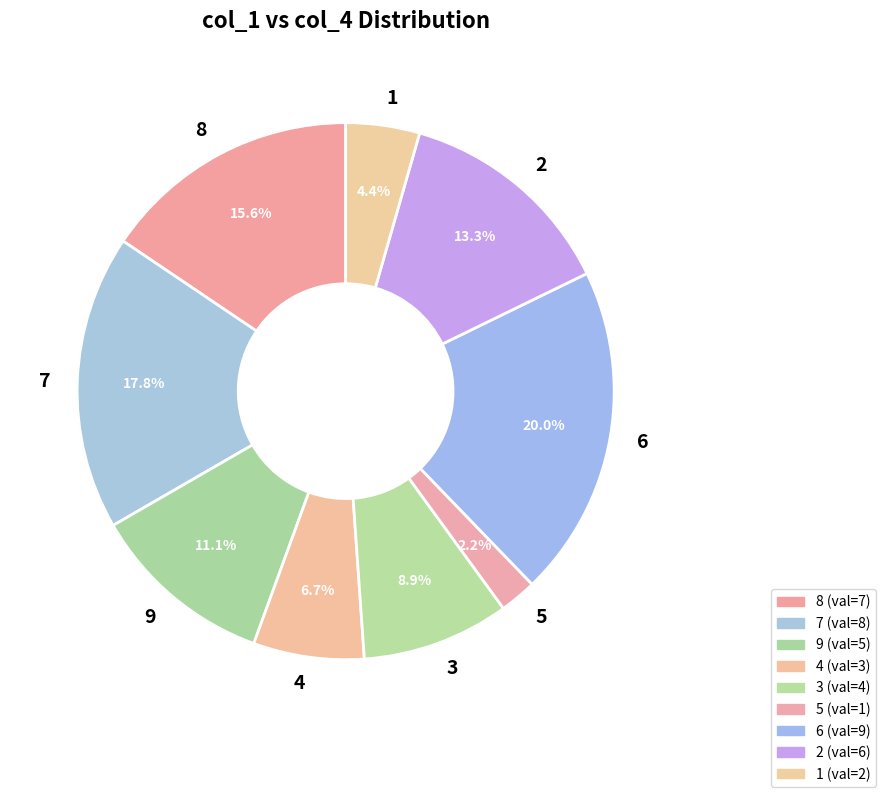

To the nearest percent, what is the difference between the largest and smallest slice percentages?

18%